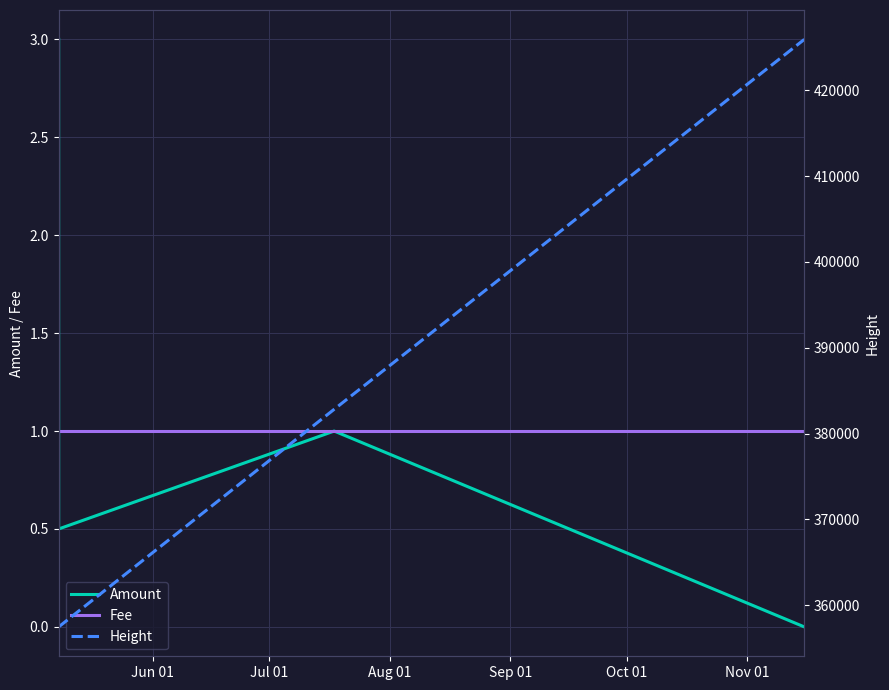

What is the lowest value of the Fee series?

1.0